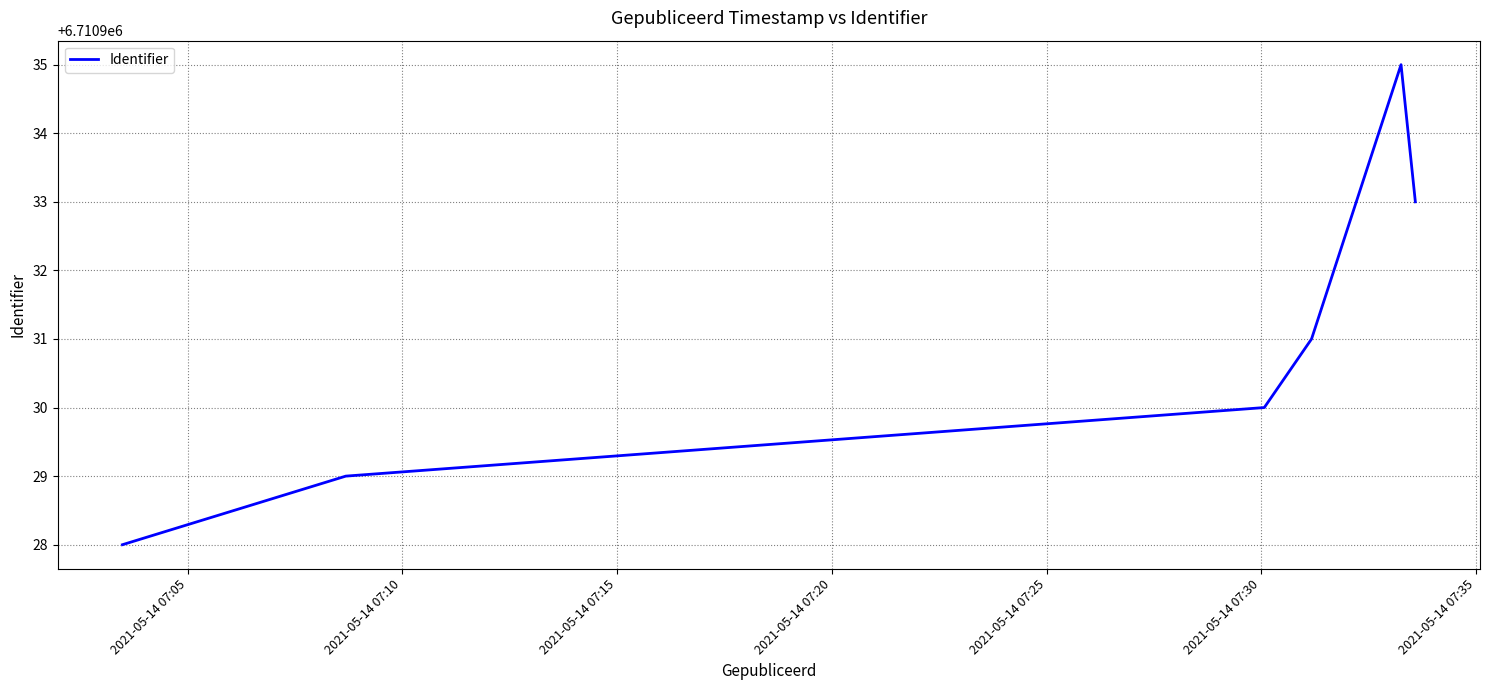

What is the minimum value shown in the chart?

6710928